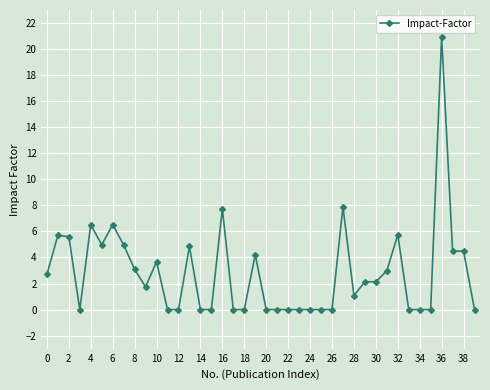

True or false: there are more than 2 points higher than both neighbors.

True